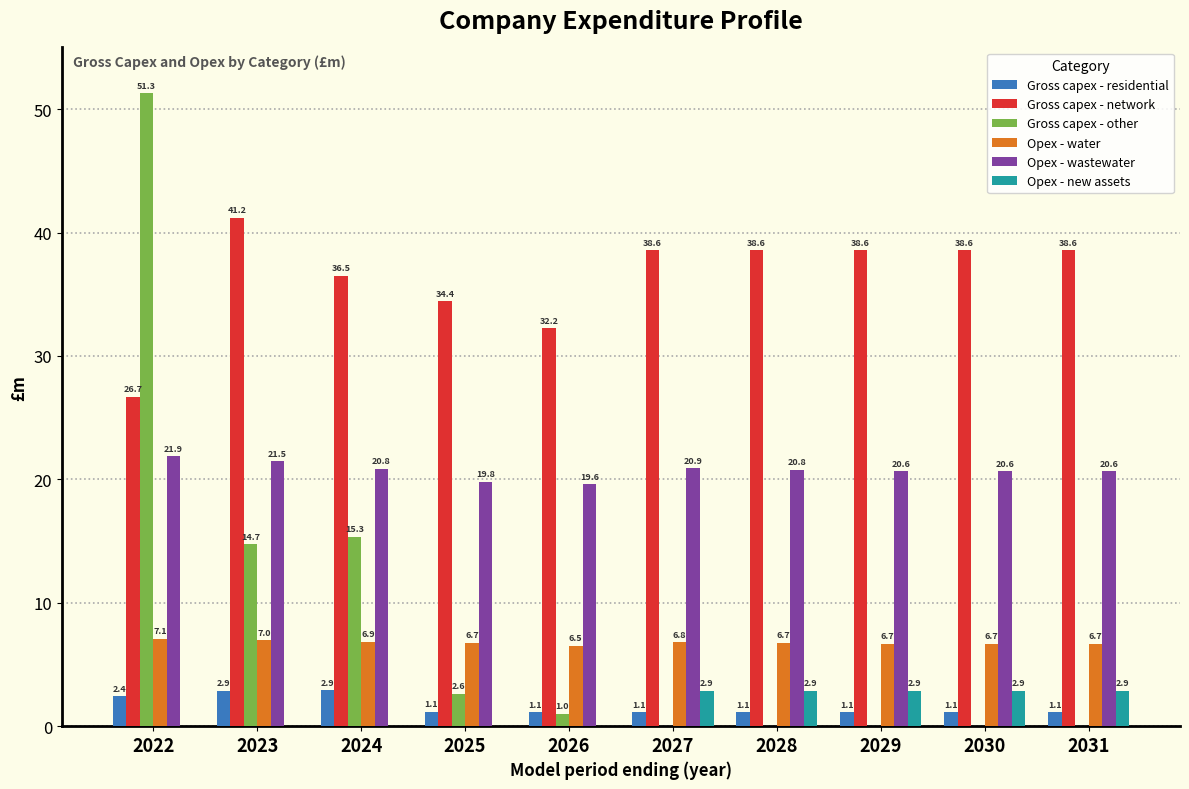

Which series has the largest range (max minus min)?

Gross capex - other